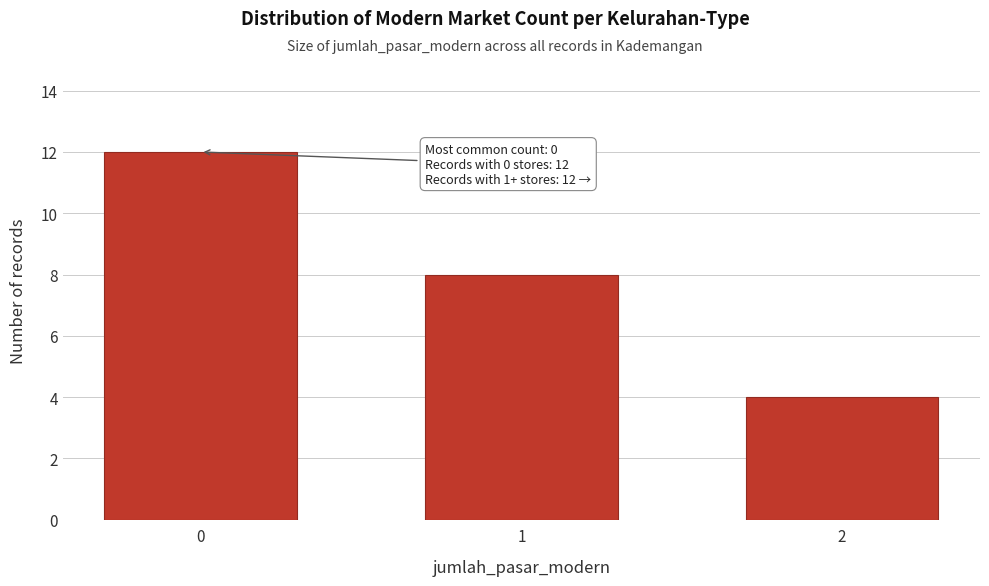

Reading left to right, extract all data points from this chart.

0=12	1=8	2=4